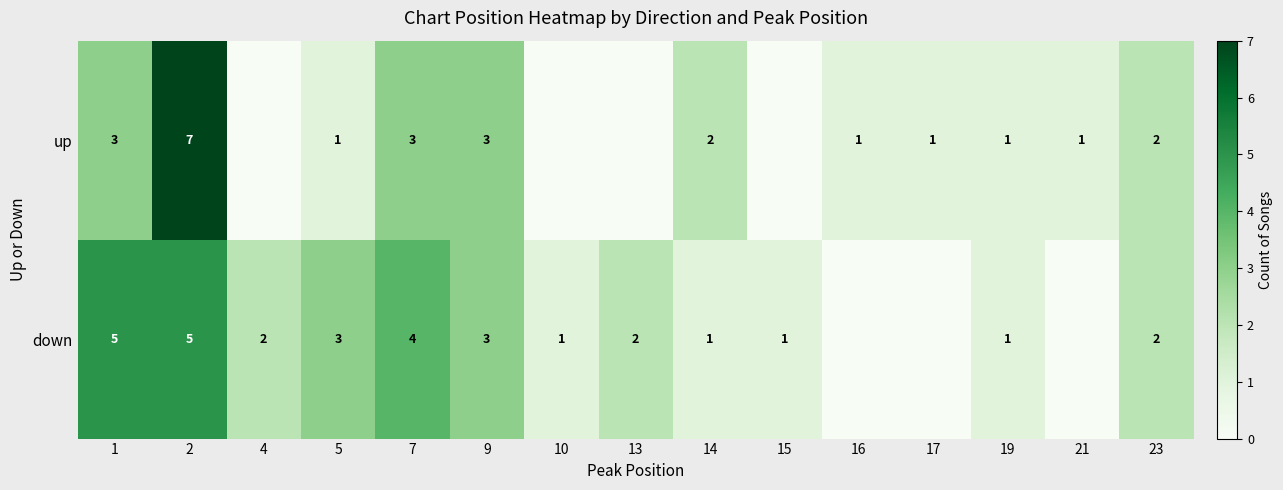

Is it true that up equals 1 at 21?

True